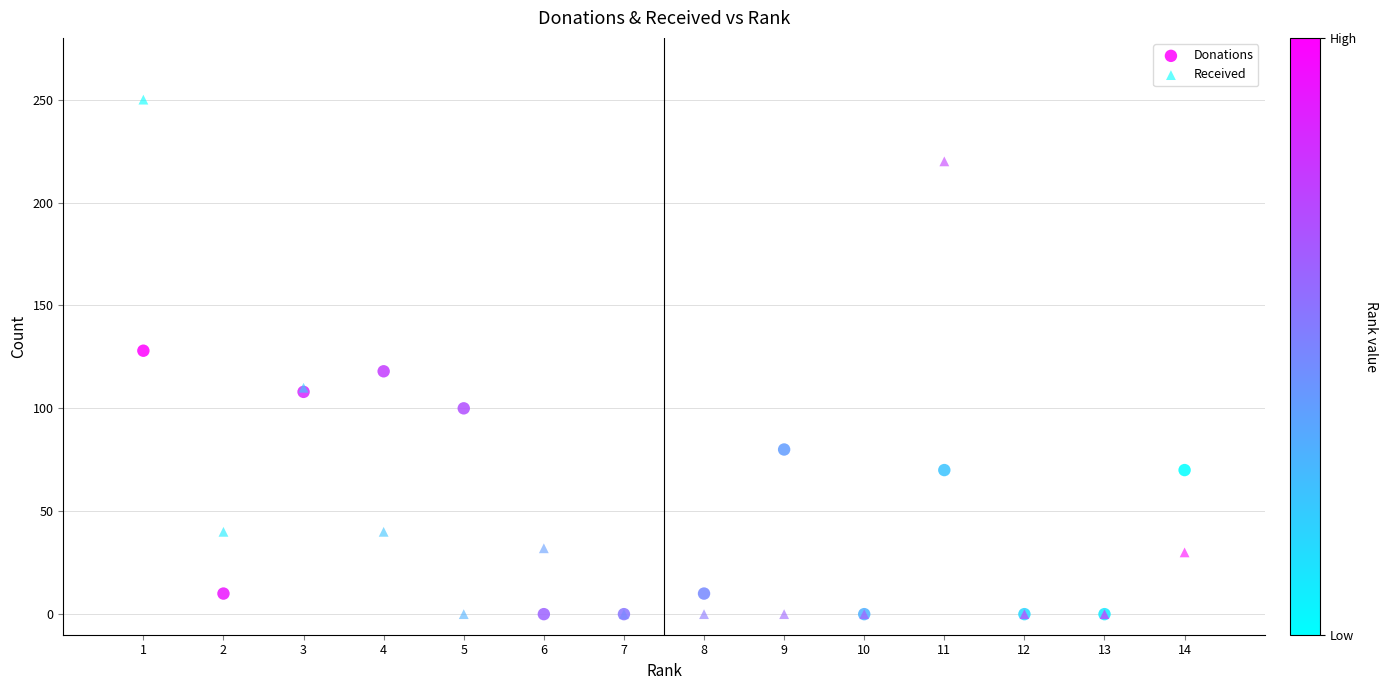

Across all series, what Y value is closest to 125?

128